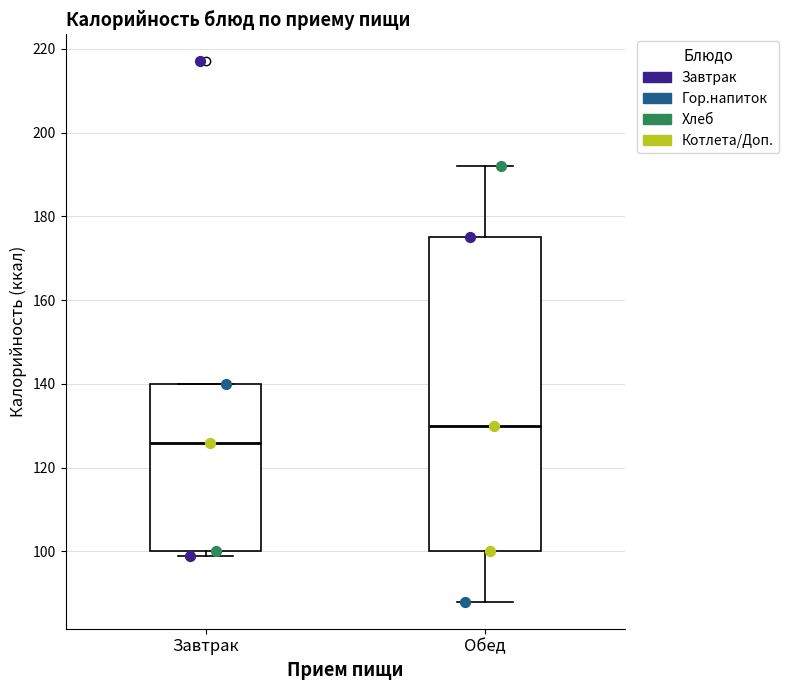

Which box has the highest median line?

Обед